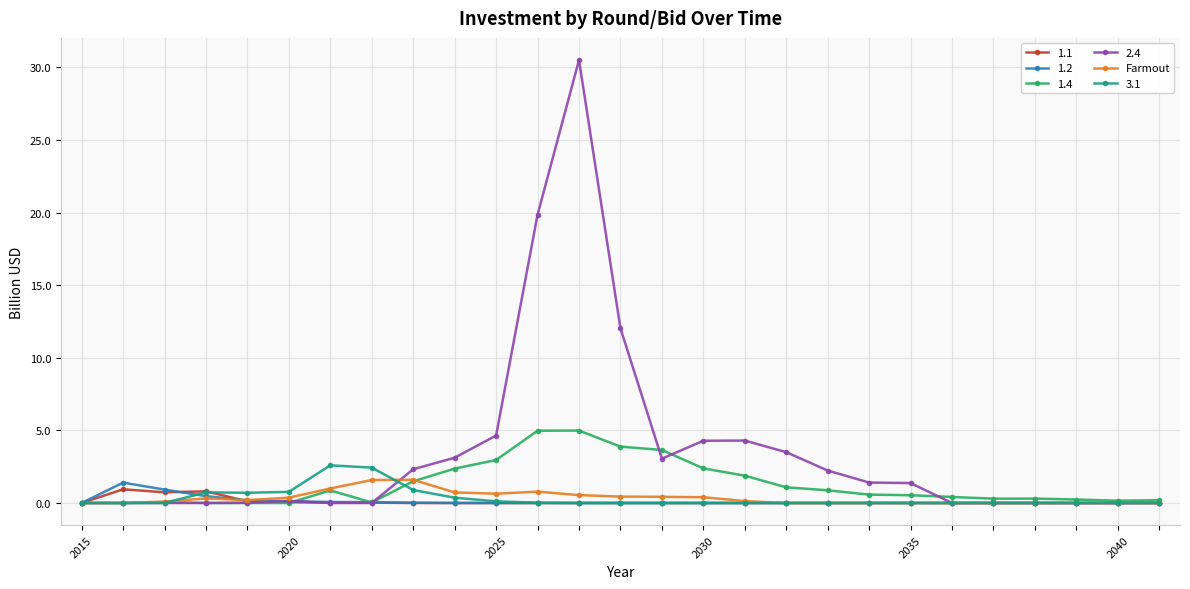

True or false: 2.4 has more than 0 points higher than both neighbors.

True